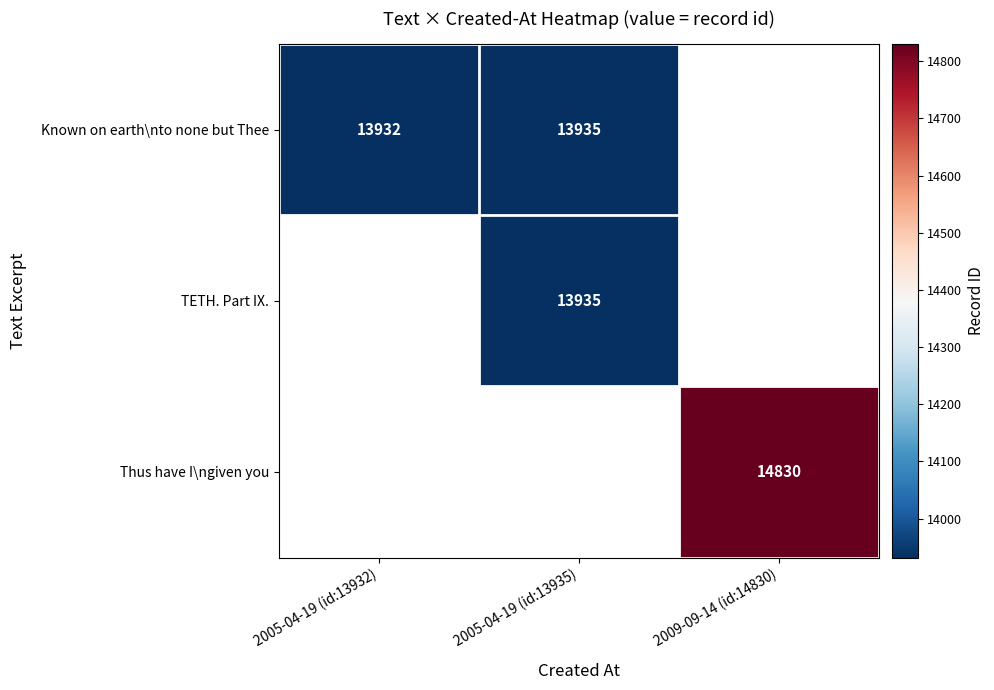

The value of Known on earth\nto none but Thee at 2005-04-19 (id:13932) is 13932. True or false?

True